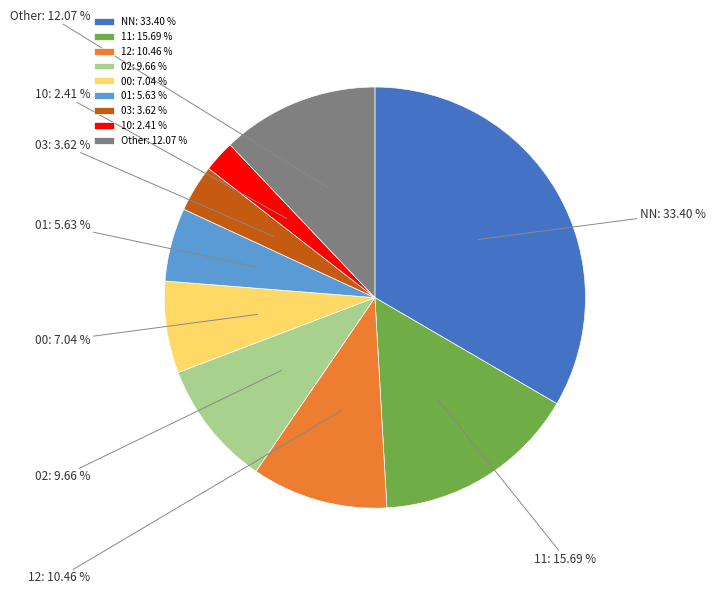

What percentage is the Other slice, to the nearest percent?

12%